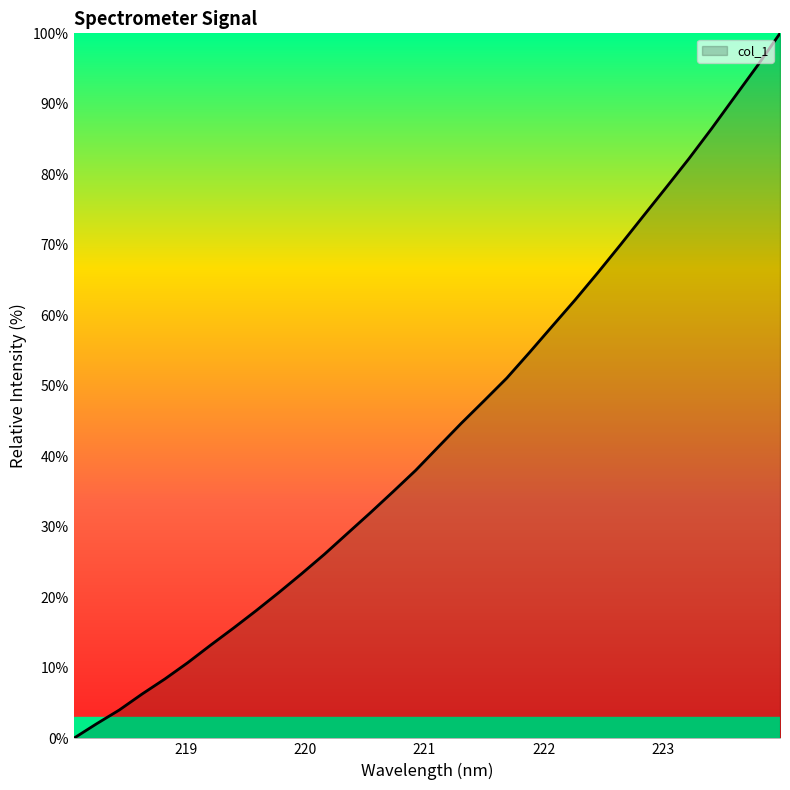

What is the greatest value displayed?

100.0